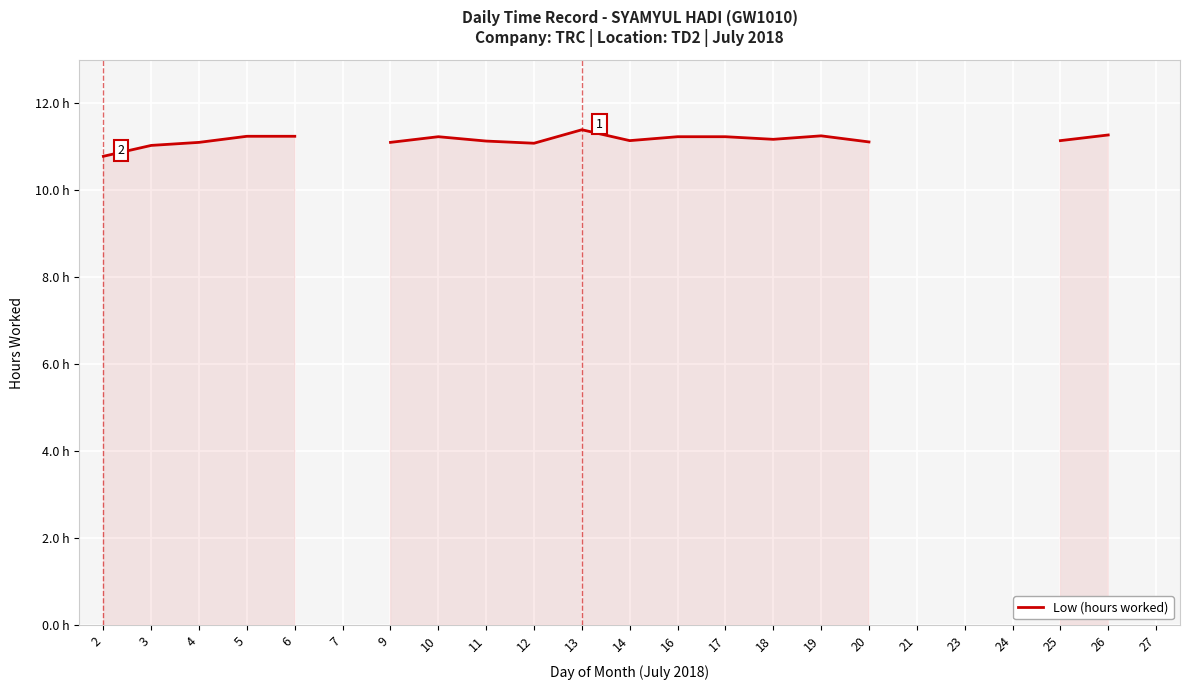

How many categories are shown in the chart?

23